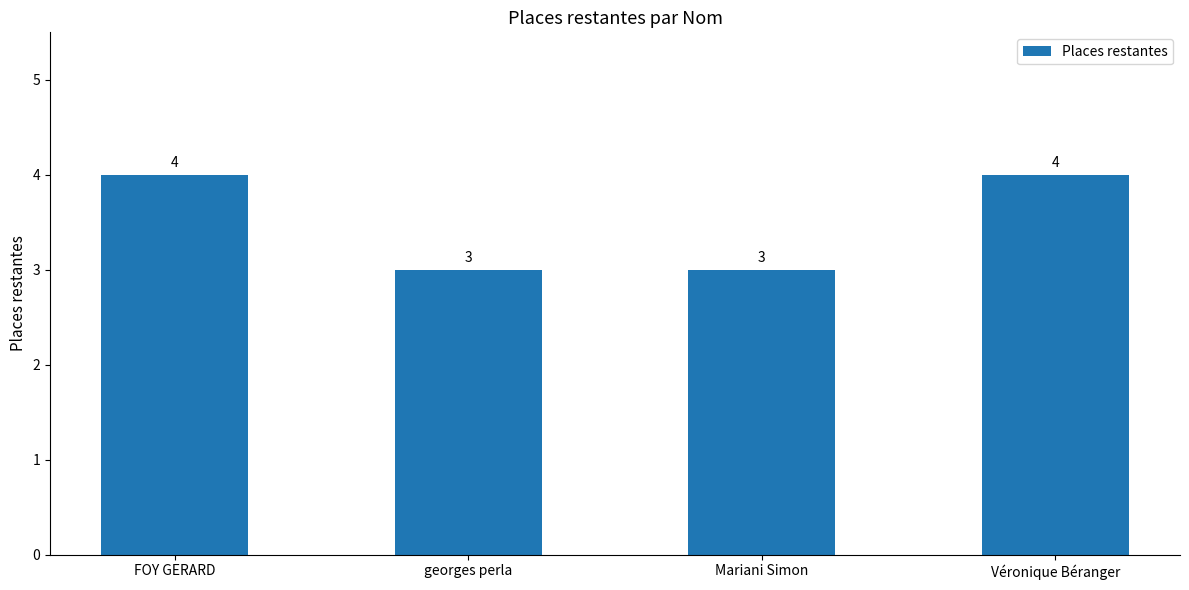

Count the values in the range 3 to 4.

4